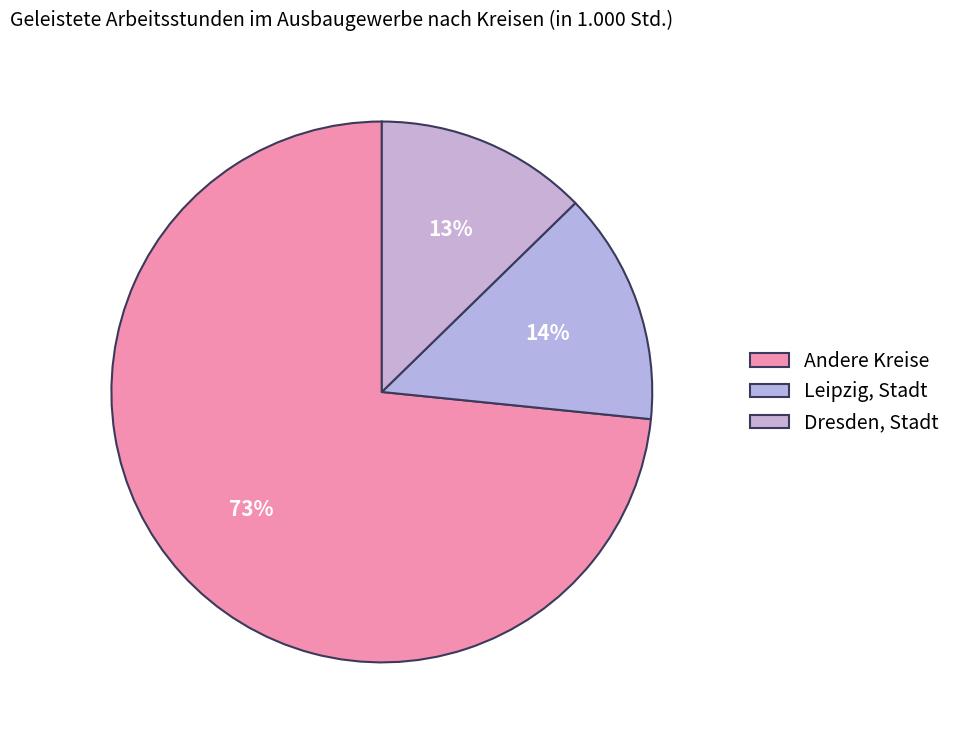

Is there any slice that represents more than half of the pie?

Yes